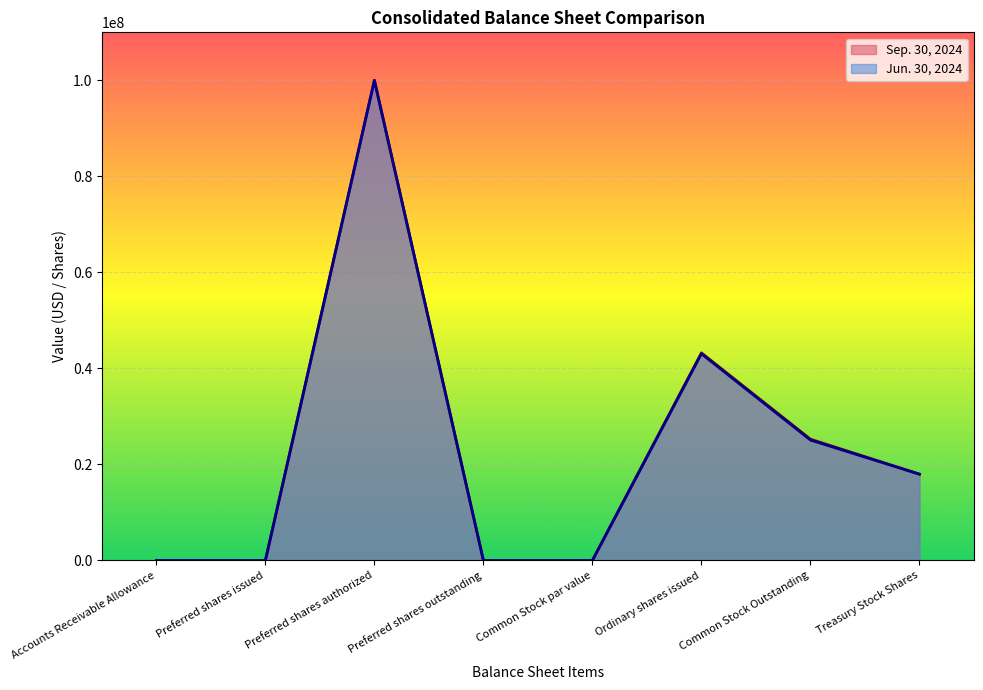

Reading left to right, extract all data points from this chart.

Sep. 30, 2024: Accounts Receivable Allowance=7307	Preferred shares issued=0	Preferred shares authorized=100000000	Preferred shares outstanding=0	Common Stock par value=0	Ordinary shares issued=43231566	Common Stock Outstanding=25260319	Treasury Stock Shares=17971247
Jun. 30, 2024: Accounts Receivable Allowance=7219	Preferred shares issued=0	Preferred shares authorized=100000000	Preferred shares outstanding=0	Common Stock par value=0	Ordinary shares issued=43051269	Common Stock Outstanding=25080022	Treasury Stock Shares=17971247